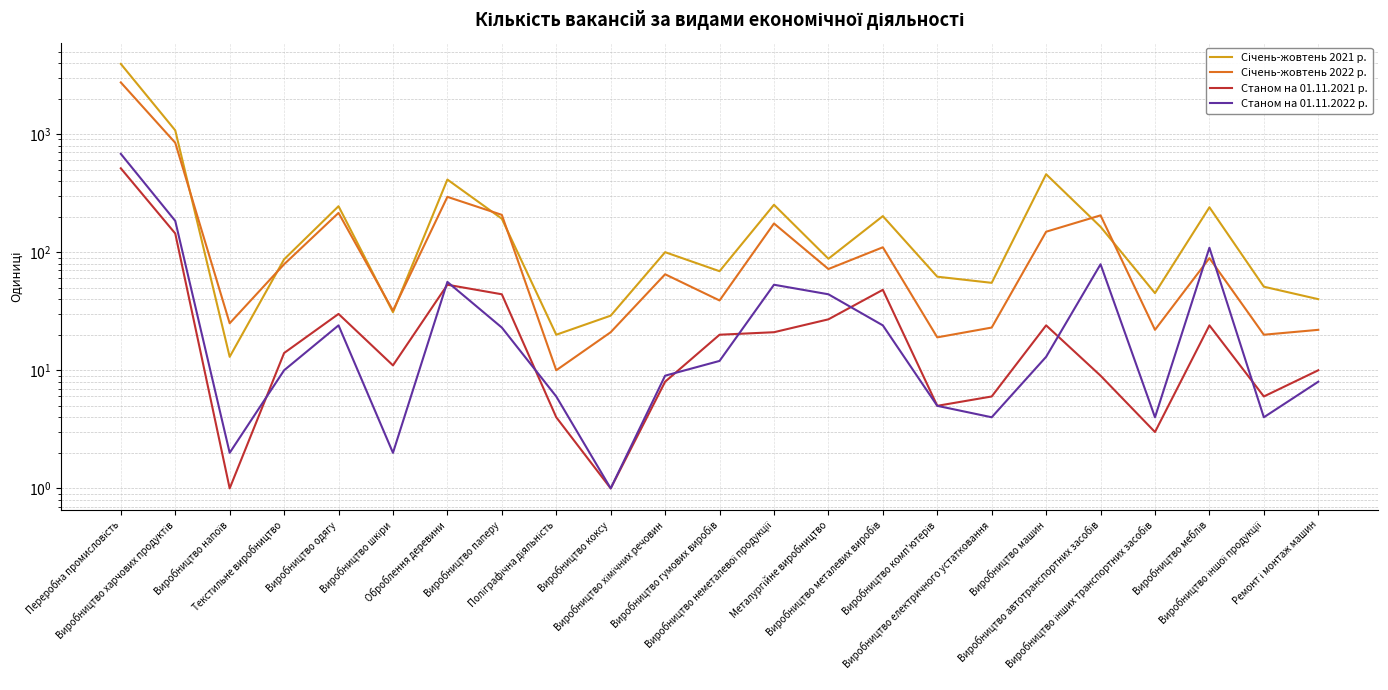

What position from the left is Поліграфічна діяльність?

9